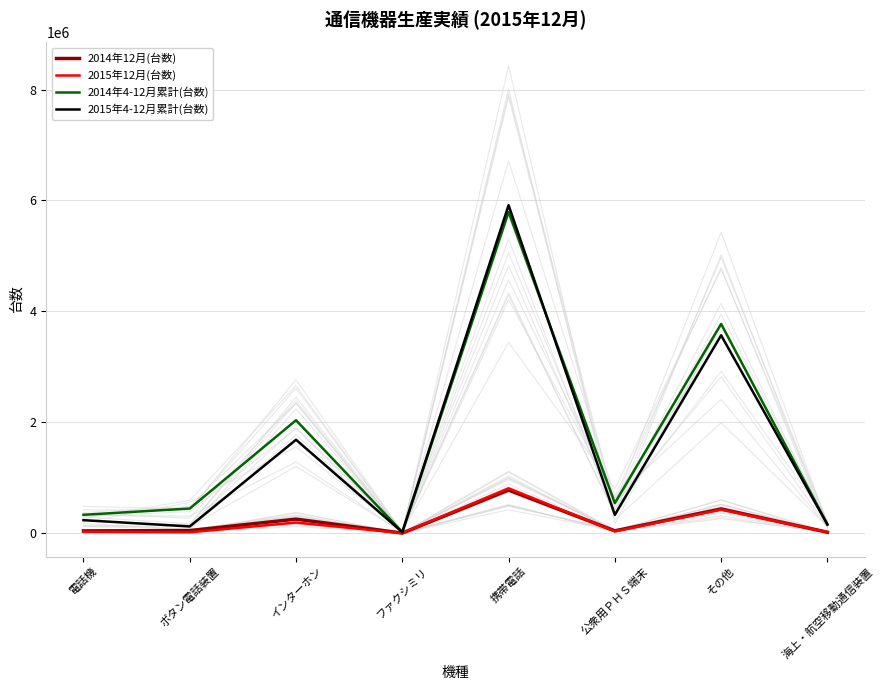

What is the difference between the 2015年12月(台数) values at 携帯電話 and 海上・航空移動通信装置?

790133